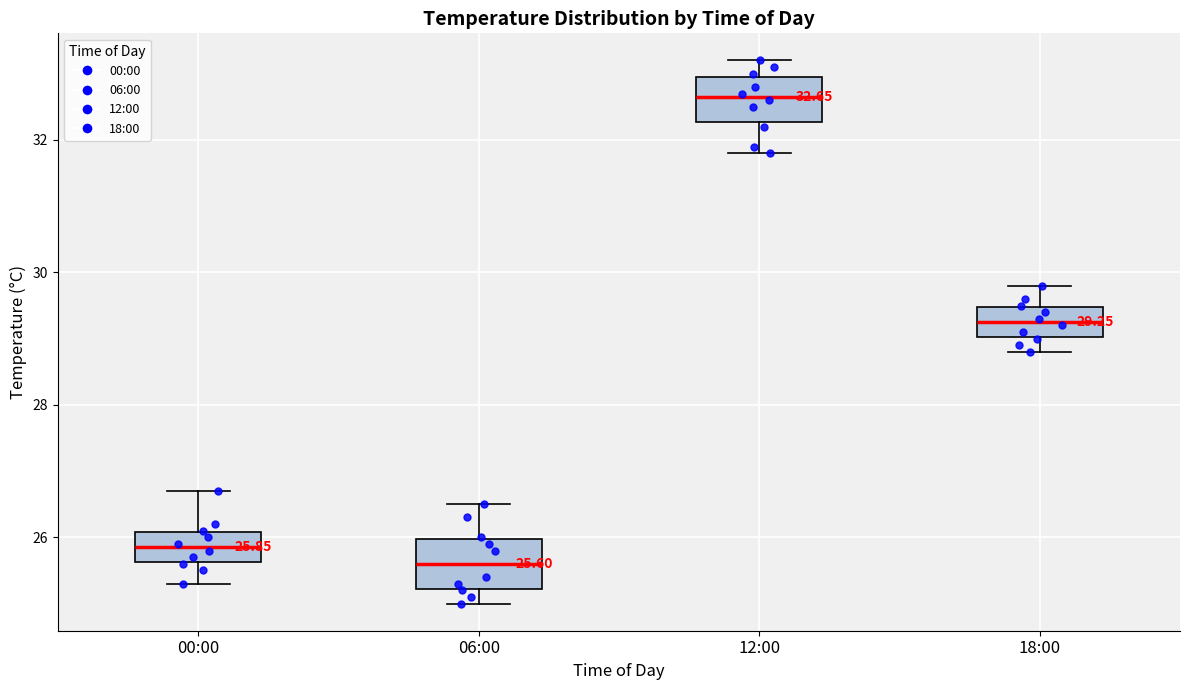

Which box's median line is the lowest?

06:00